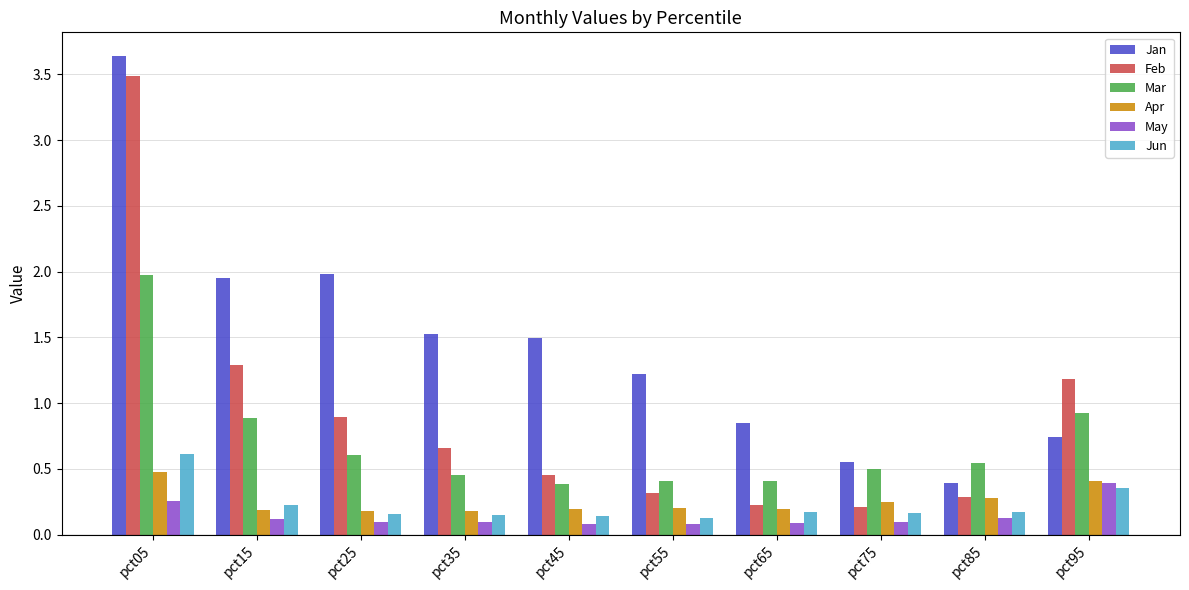

Which label corresponds to the largest value in the chart?

pct05